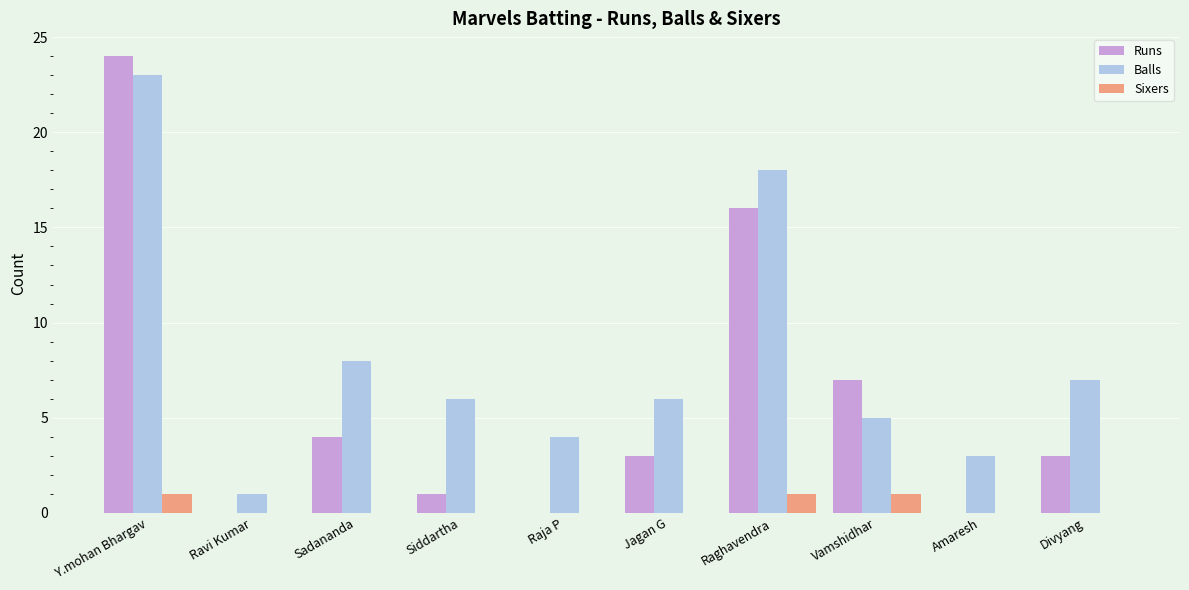

Reading right to left, list all the values displayed in this chart.

Runs: Divyang=3	Amaresh=0	Vamshidhar=7	Raghavendra=16	Jagan G=3	Raja P=0	Siddartha=1	Sadananda=4	Ravi Kumar=0	Y.mohan Bhargav=24
Balls: Divyang=7	Amaresh=3	Vamshidhar=5	Raghavendra=18	Jagan G=6	Raja P=4	Siddartha=6	Sadananda=8	Ravi Kumar=1	Y.mohan Bhargav=23
Sixers: Divyang=0	Amaresh=0	Vamshidhar=1	Raghavendra=1	Jagan G=0	Raja P=0	Siddartha=0	Sadananda=0	Ravi Kumar=0	Y.mohan Bhargav=1